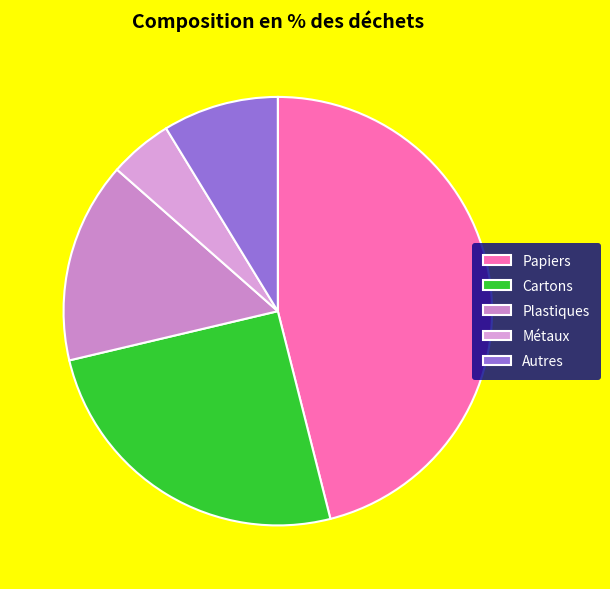

Which category has the biggest portion of the pie?

Papiers